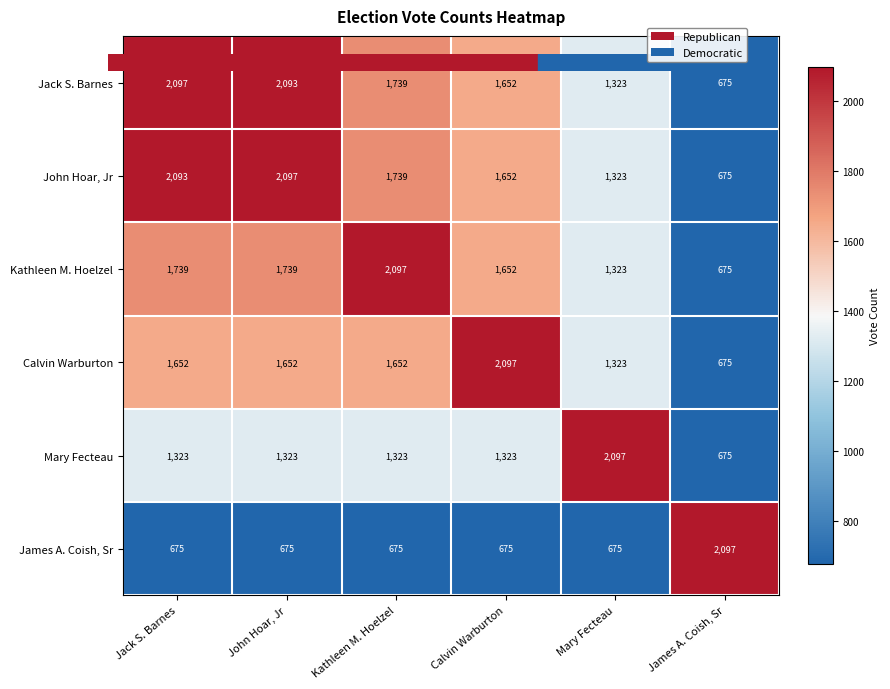

At how many categories does at least one series exceed 1096?

6